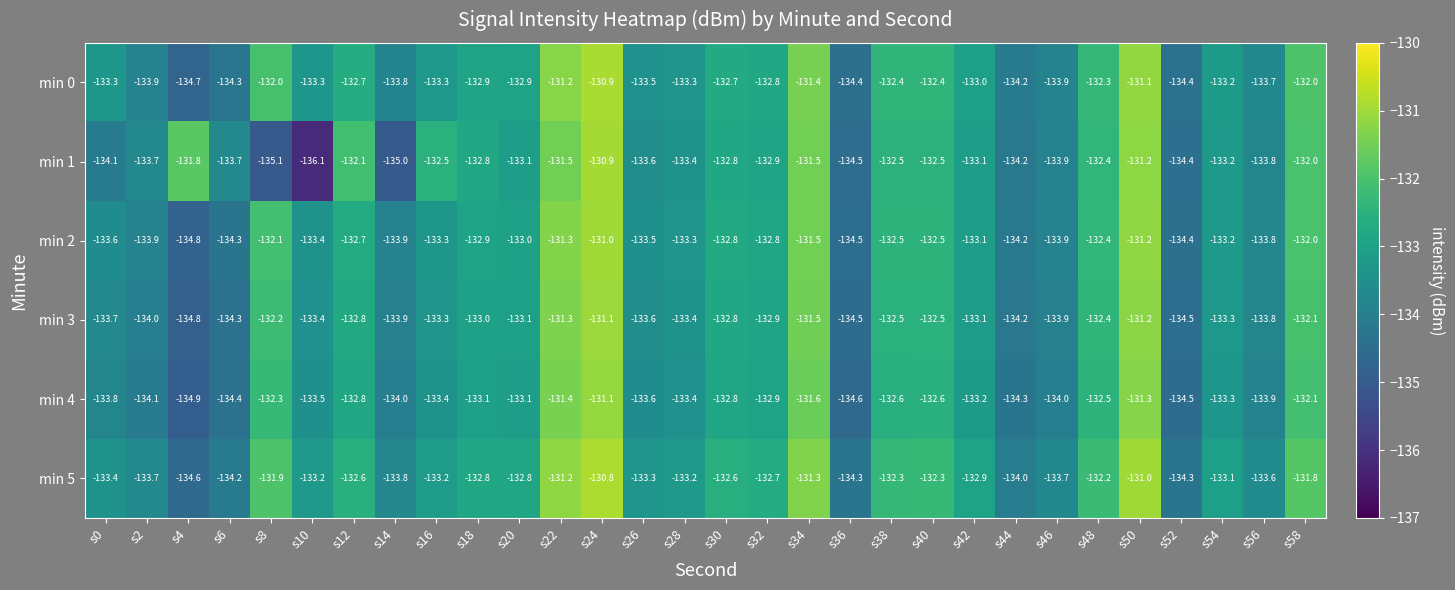

What is the total value across all series at s0?

-801.9